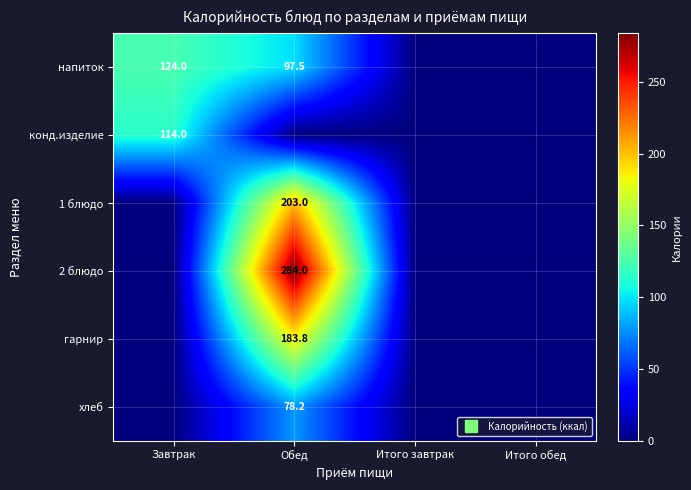

What is the maximum value shown in the chart?

284.0